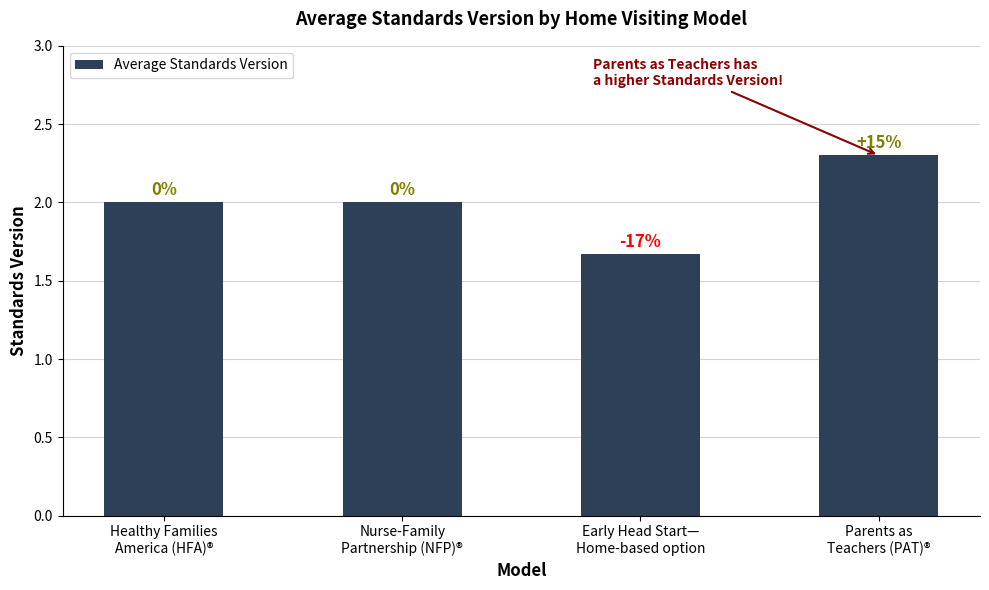

Which category has the lowest value across all series?

Early Head Start—
Home-based option